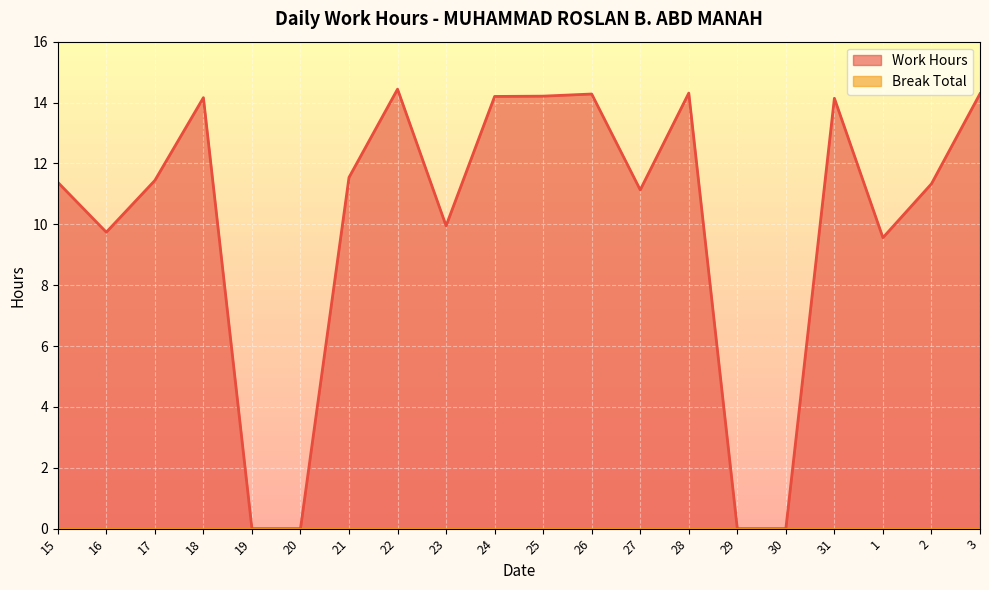

At which label is the value closest to 7?

1